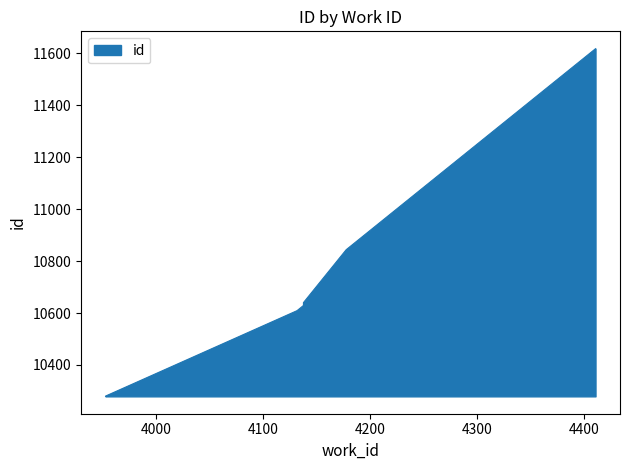

What is the difference between the maximum and minimum values?

1339